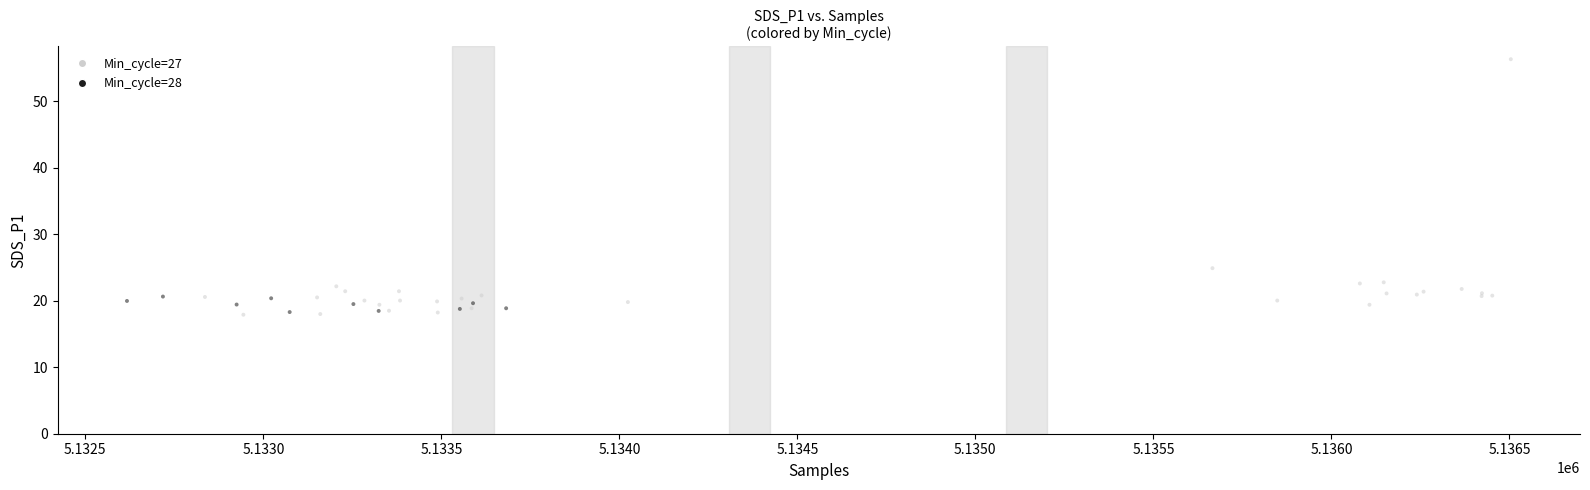

What Y value in the scatter plot is closest to 37?

24.9